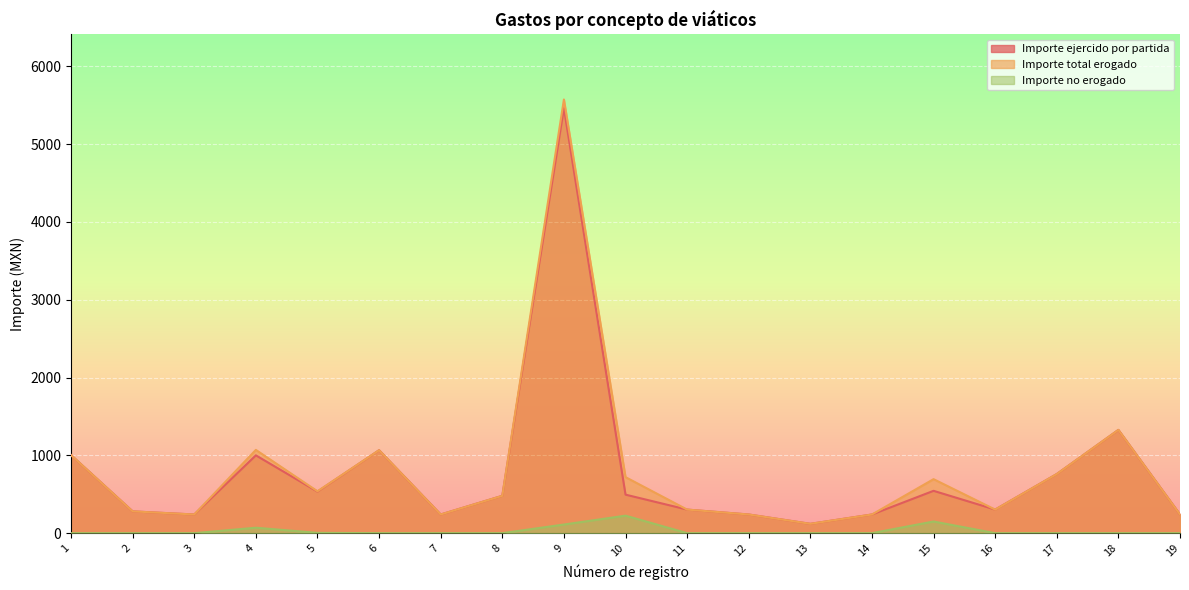

What is the difference between the highest and lowest values at 7?

240.0